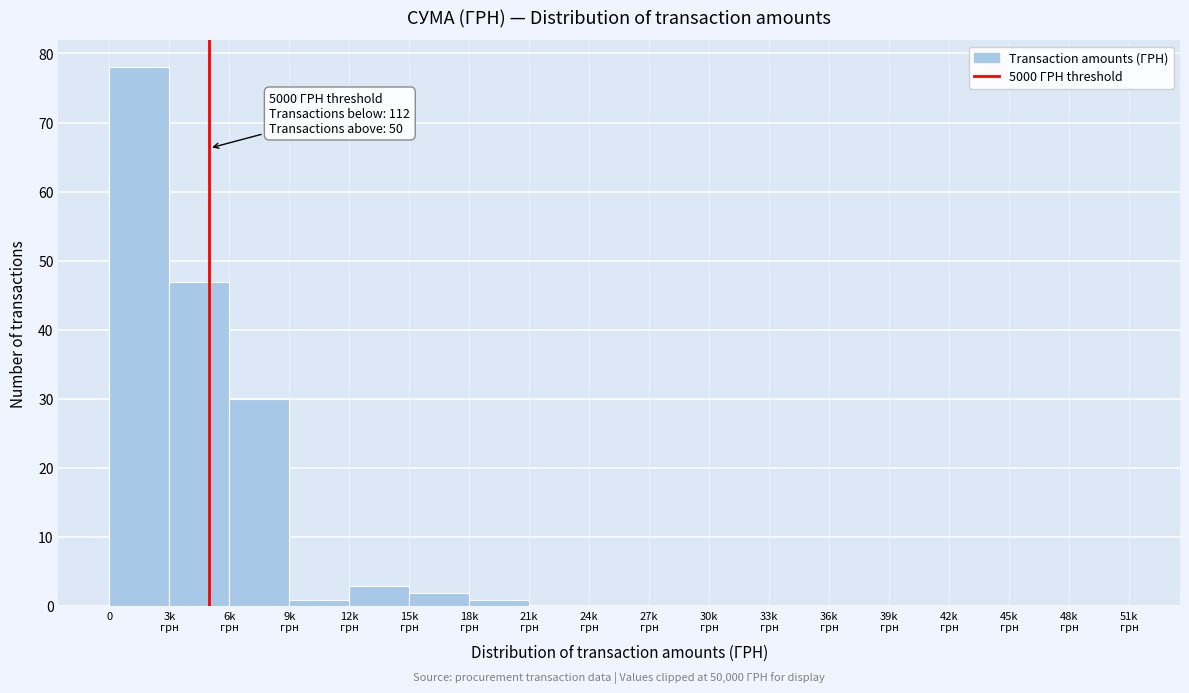

The chart shows a value of 50 at 0. True or false?

False